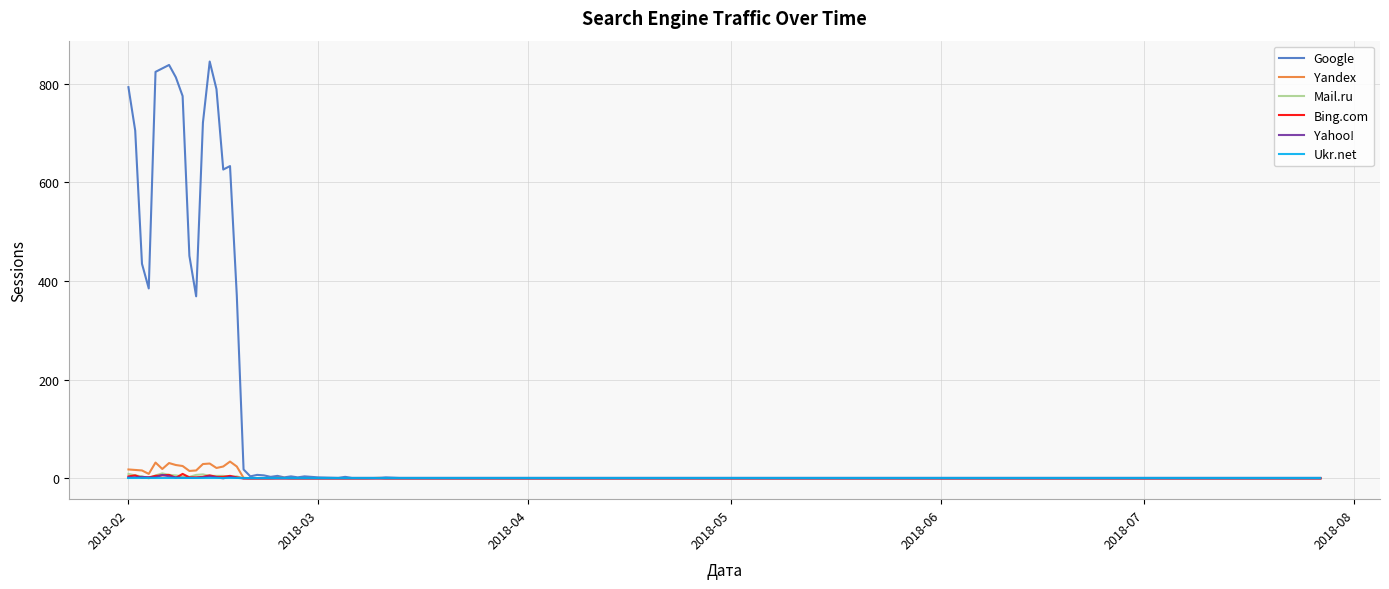

Which series has the largest total across all categories?

Google